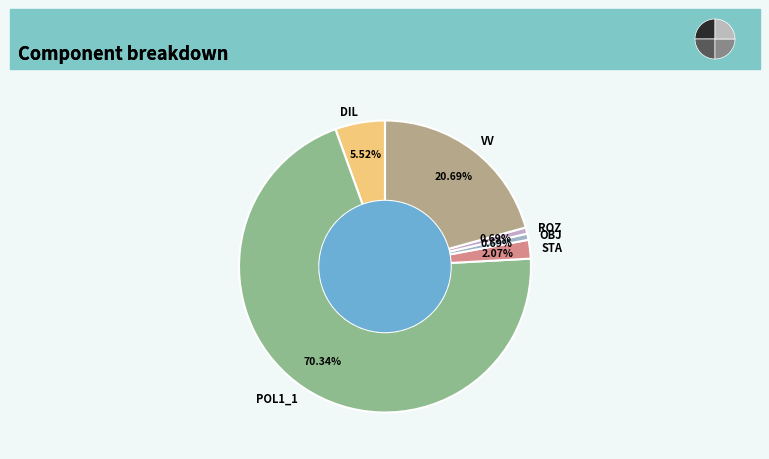

Do STA and VV together represent more than half of the pie?

No